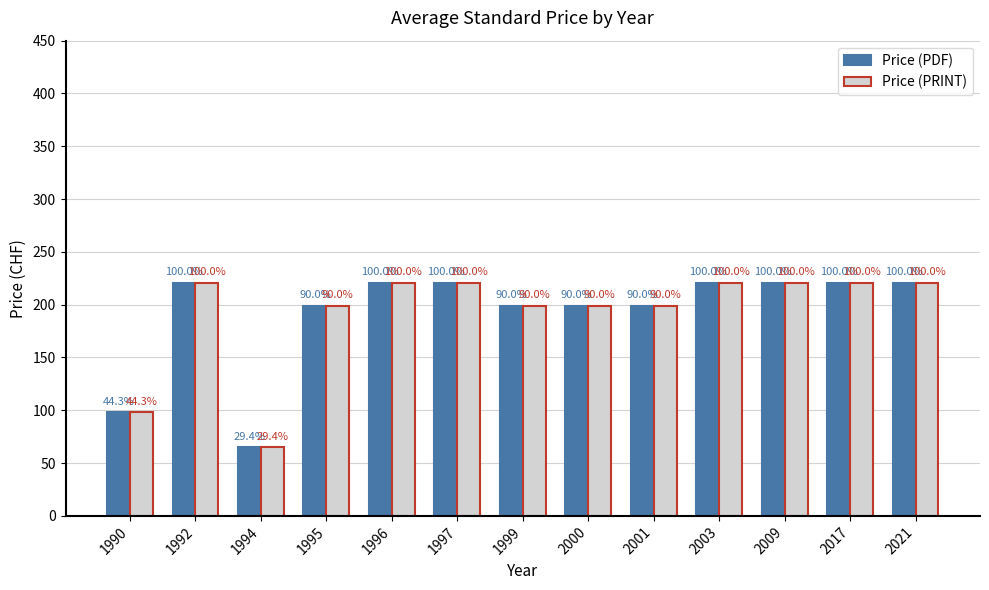

What are all the series names shown in the legend?

Price (PDF), Price (PRINT)